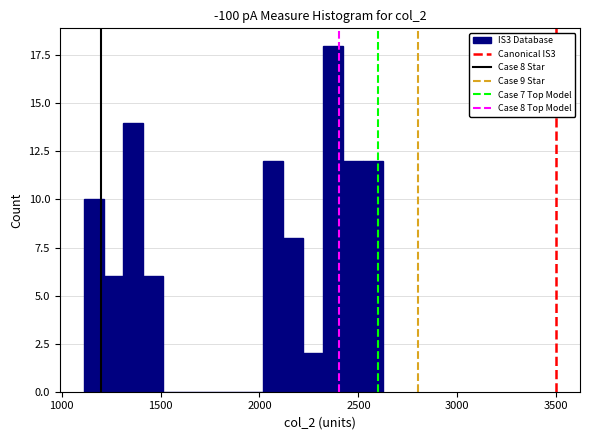

Around what value on the x-axis is the tallest bar? Give the approximate position of its centre, as read against the axis.

2350